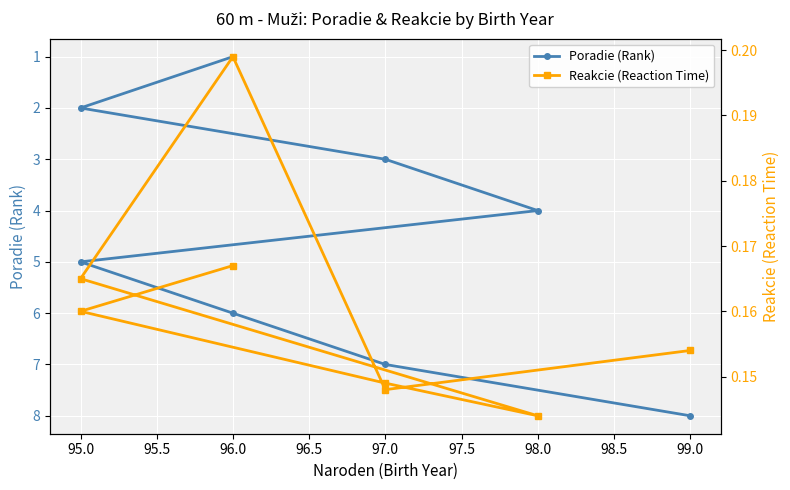

Which series has the widest spread of values?

Poradie (Rank)